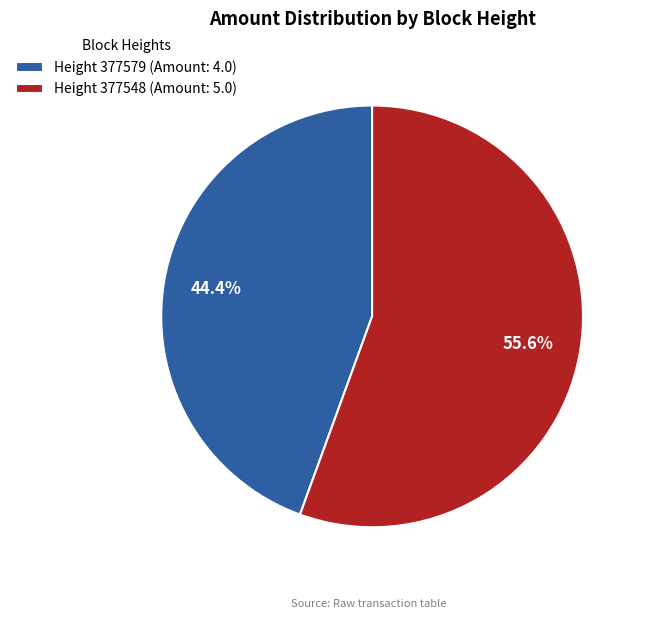

What is the largest slice in the pie chart?

Height 377548 (Amount: 5.0)